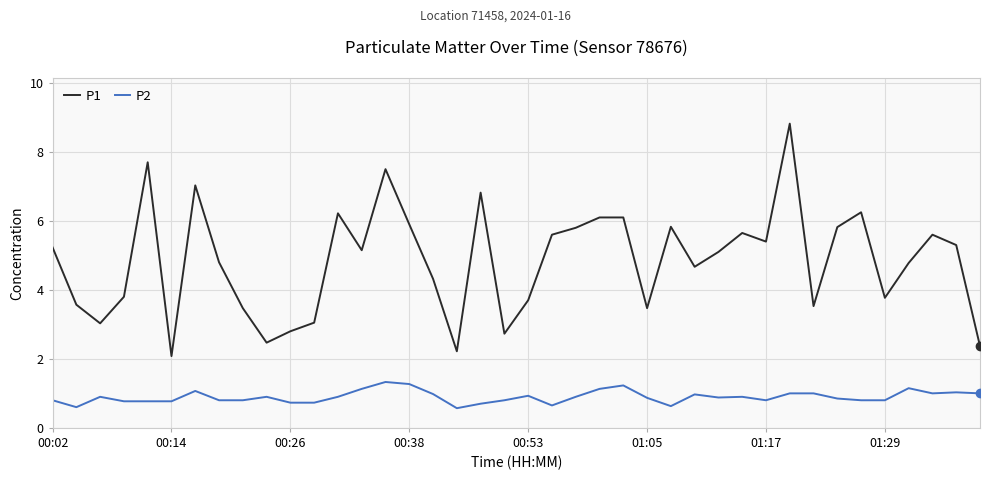

True or false: P1 and P2 cross at least once.

False